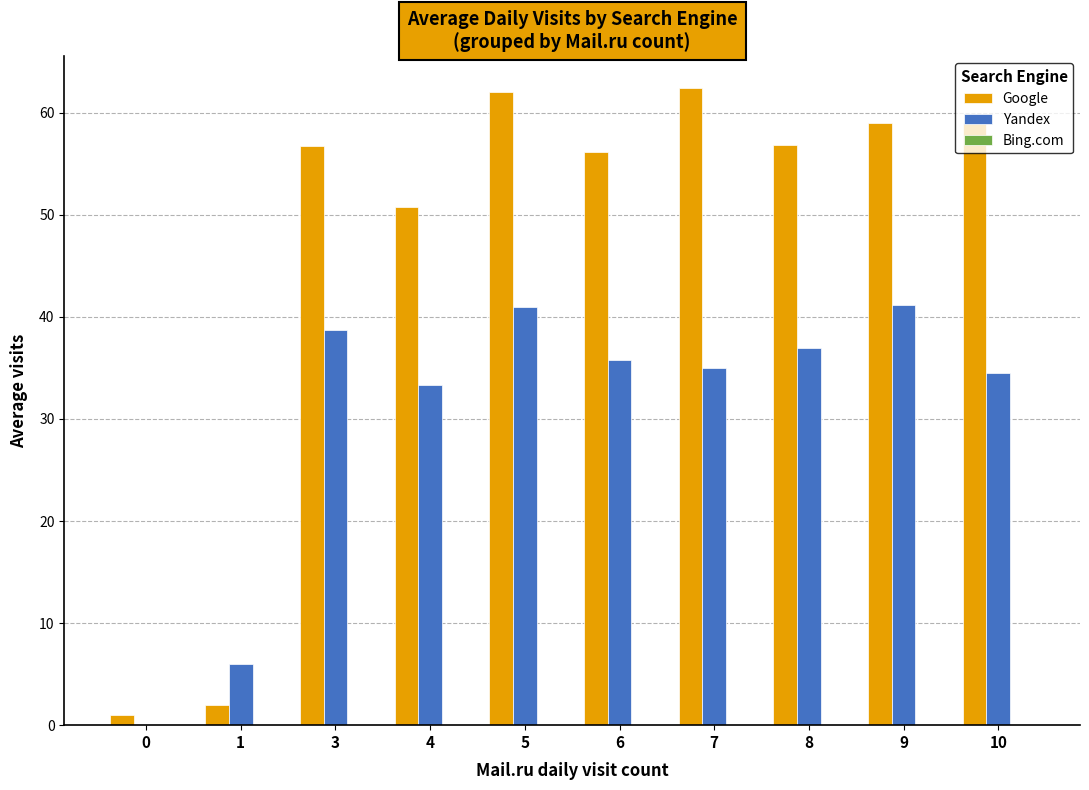

Is it true that Google equals 88.6 at 5?

False